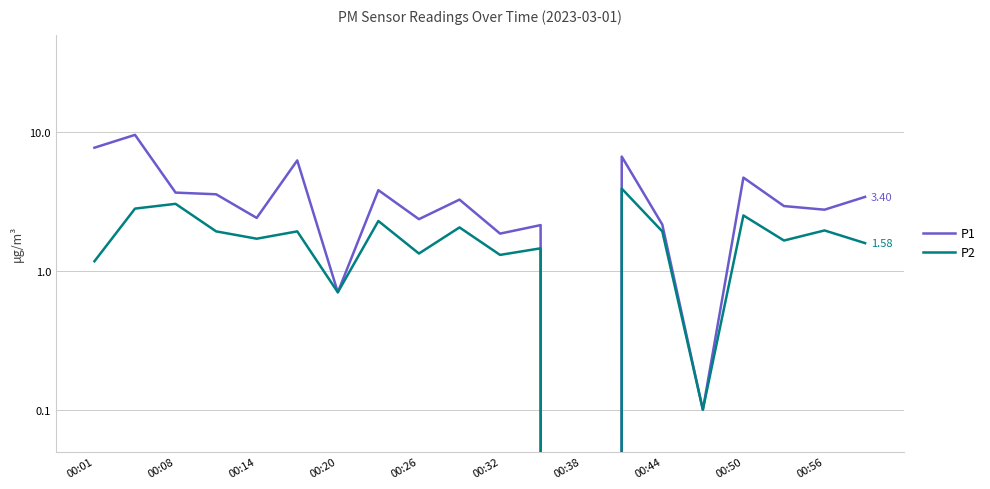

In P1, how many points are higher than both neighbors (excluding endpoints)?

7